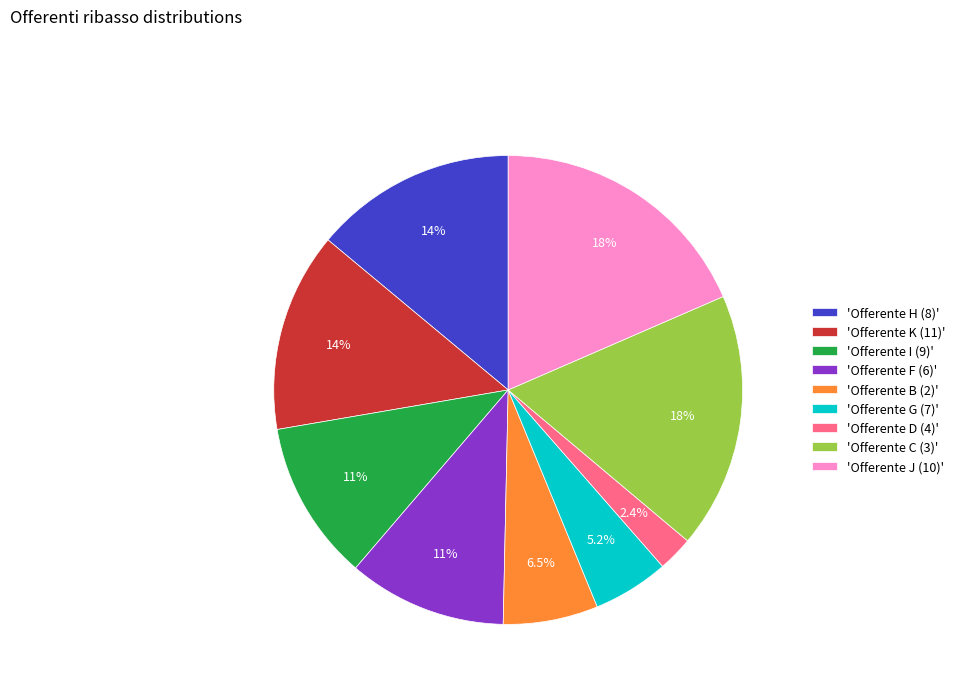

Count the number of slices in the pie.

9